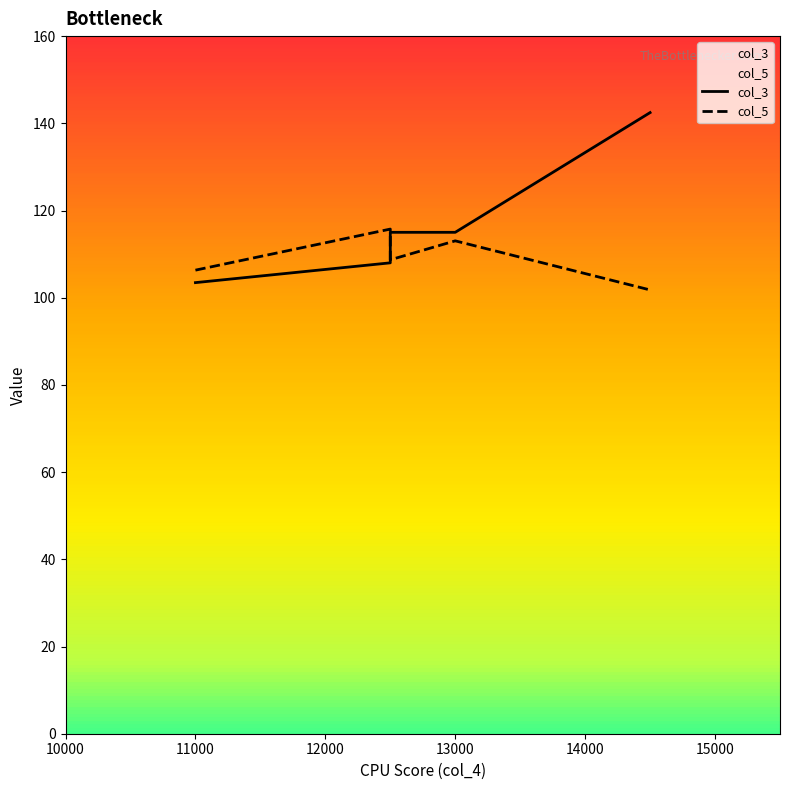

At how many categories does at least one series exceed 132?

1